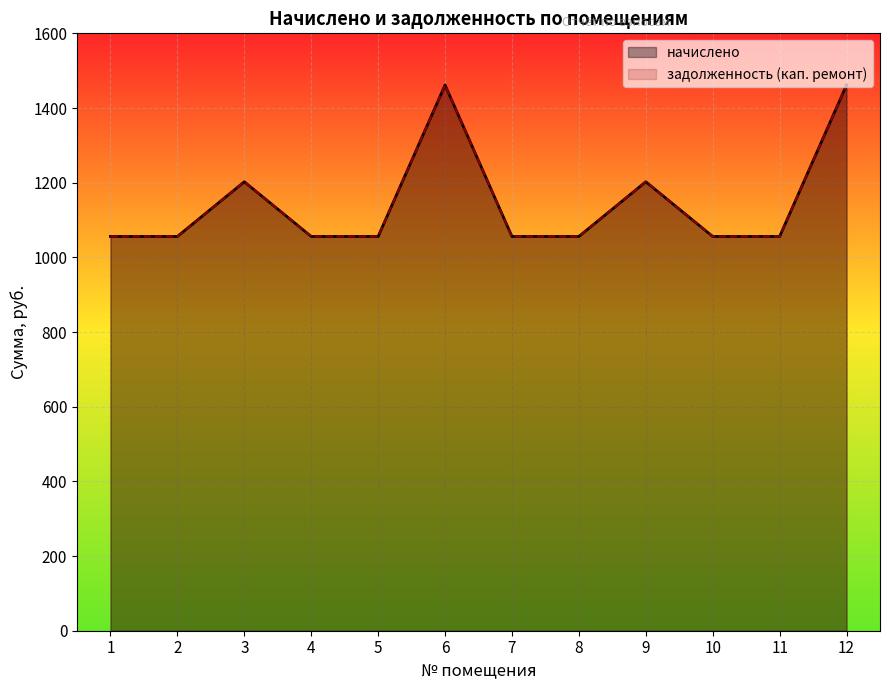

At which category does начислено reach its first local peak?

3